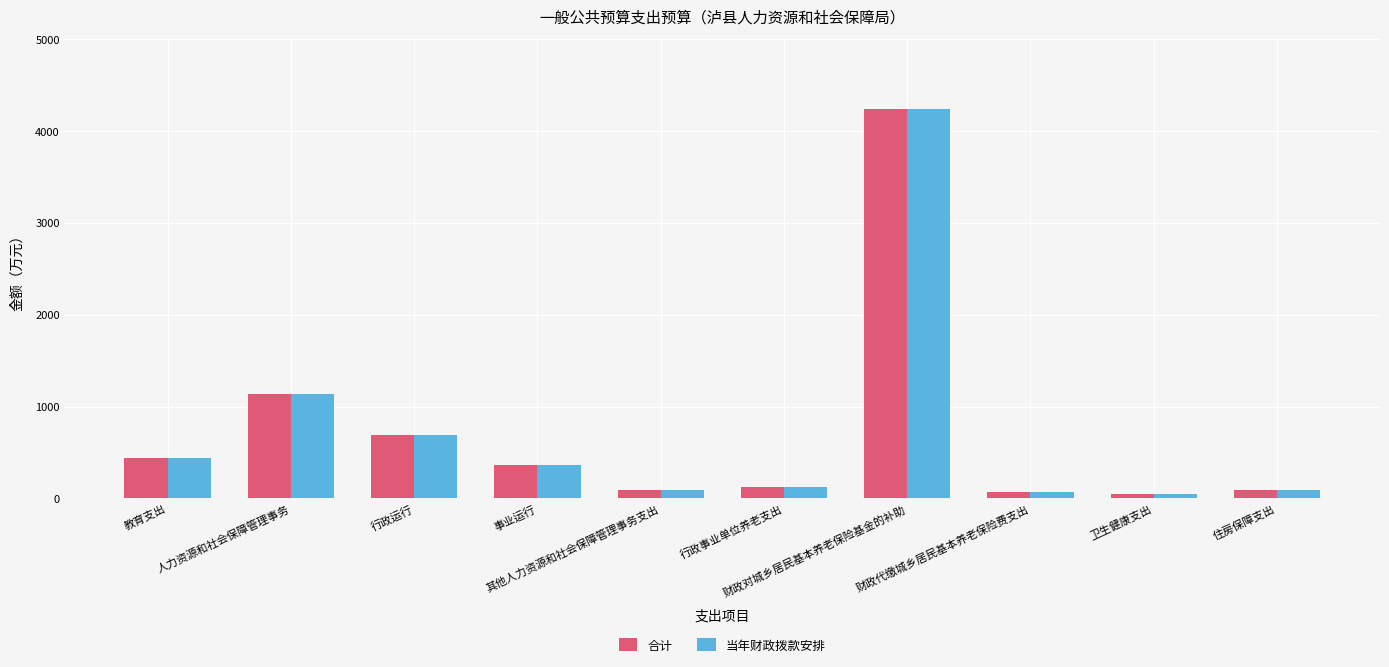

Read the 合计 value at 其他人力资源和社会保障管理事务支出.

90.0